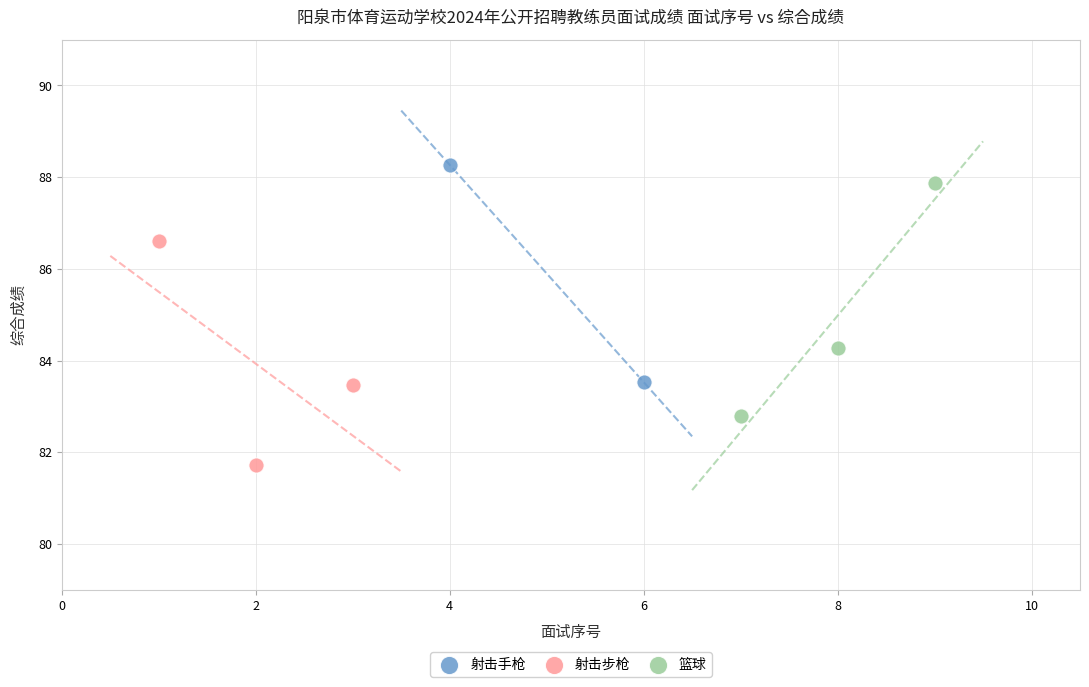

Which series has the largest Y range (max minus min)?

篮球